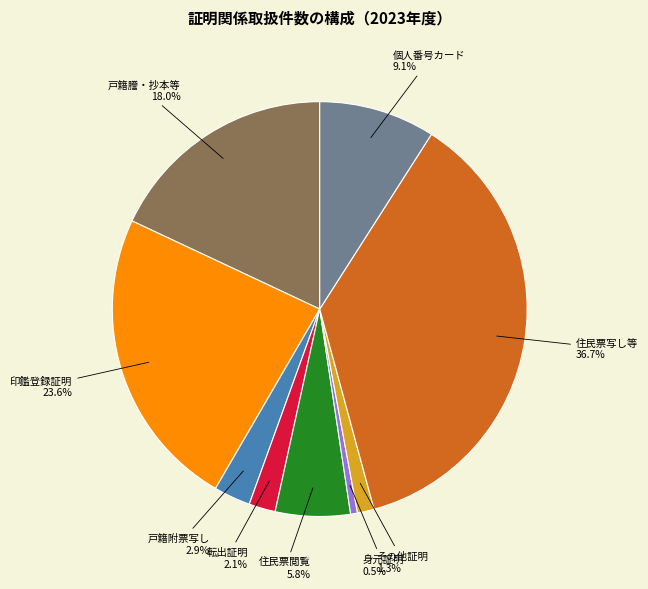

What percentage do 転出証明 and 戸籍謄・抄本等 together represent?

20.1%